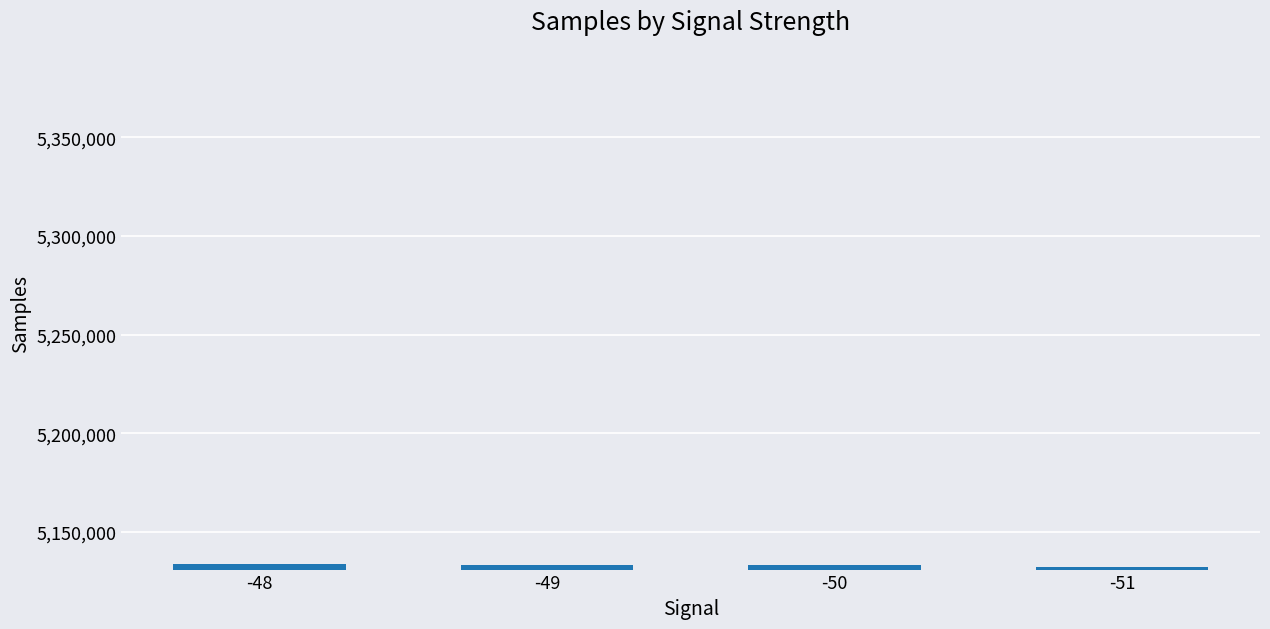

What is the greatest value displayed?

5134000